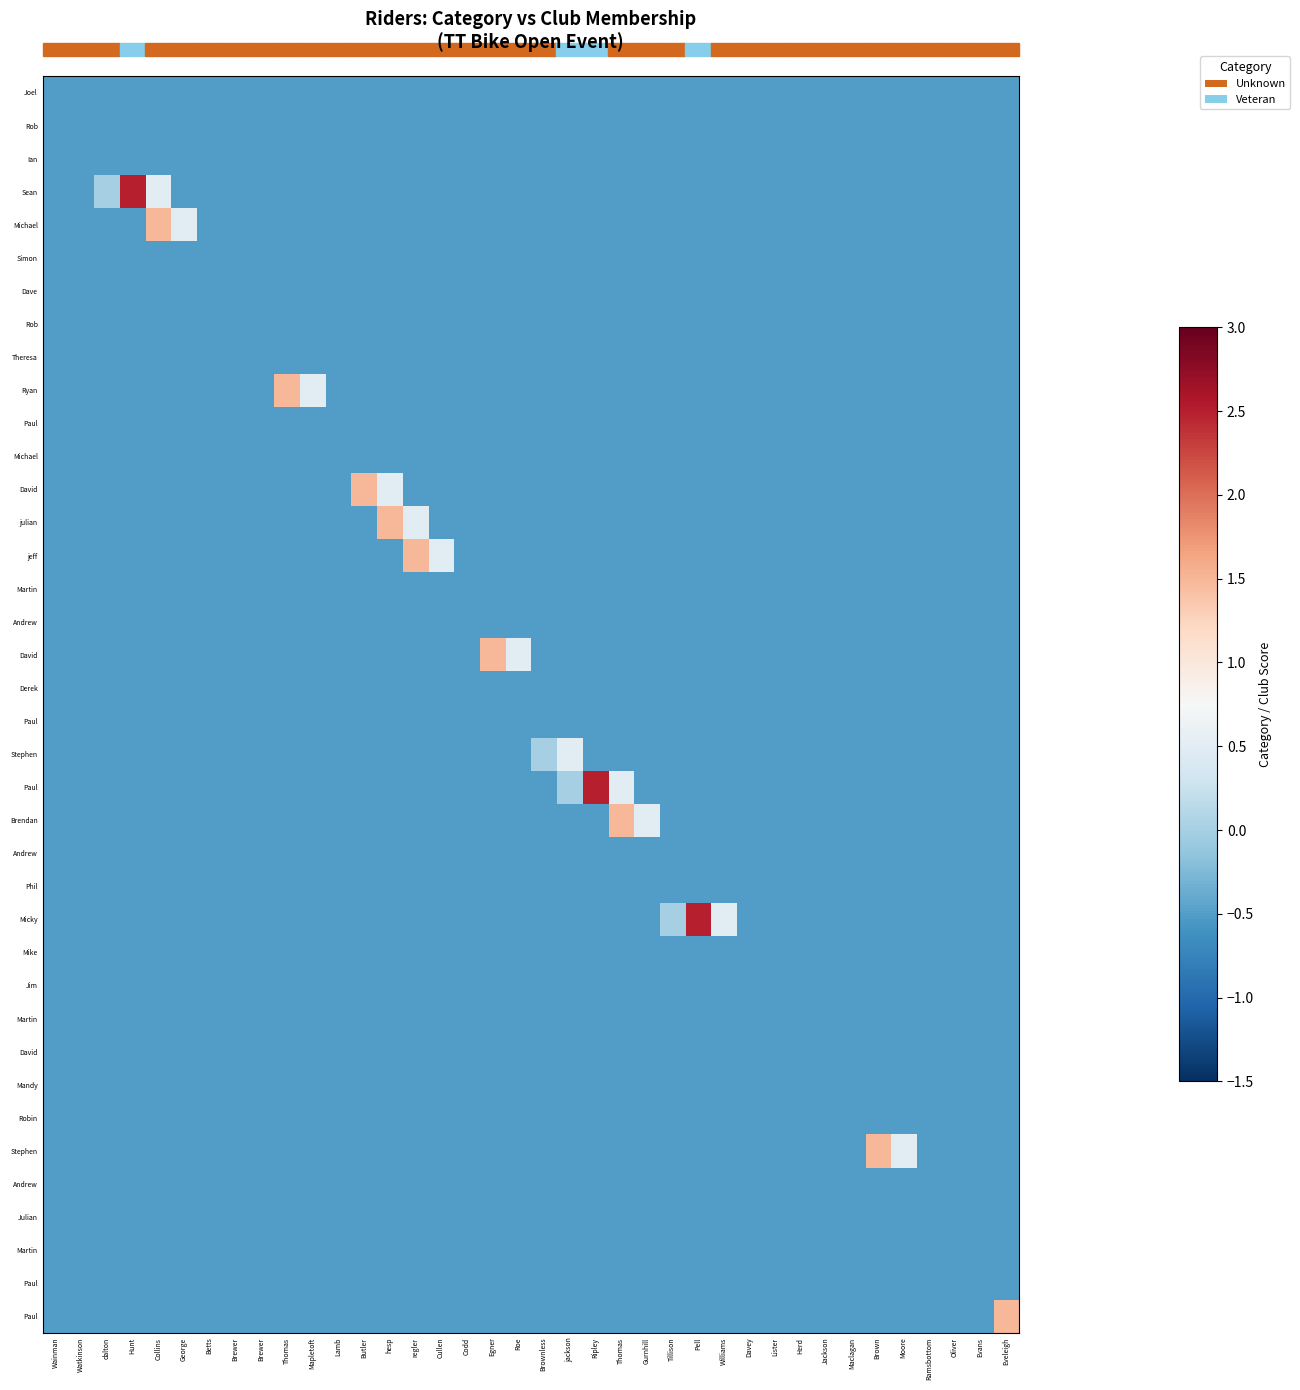

At which category does the chart reach its peak across all series?

Hunt